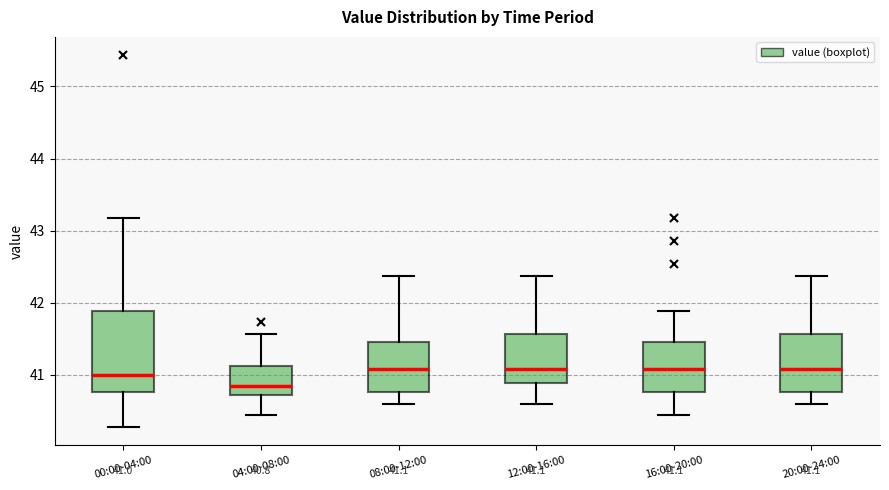

Which box is the tallest, from its lower edge to its upper edge?

00:00-04:00